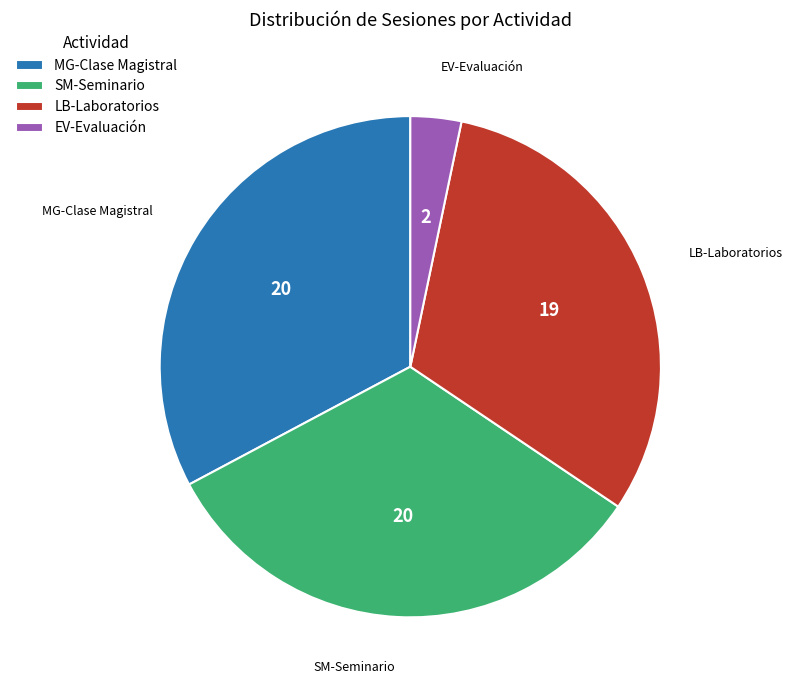

Which category has the smallest portion of the pie?

EV-Evaluación